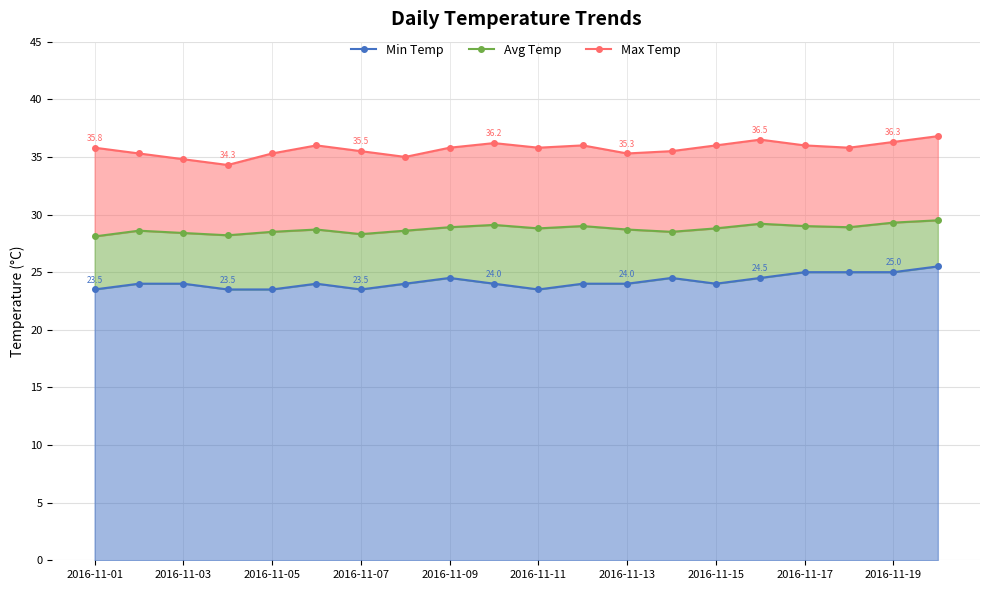

In Max Temp, how many points are lower than both neighbors (excluding endpoints)?

5